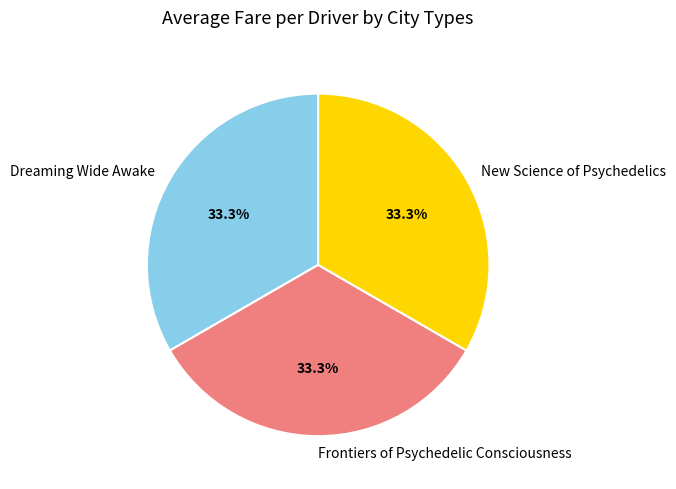

Is Frontiers of Psychedelic Consciousness the majority of the pie?

No